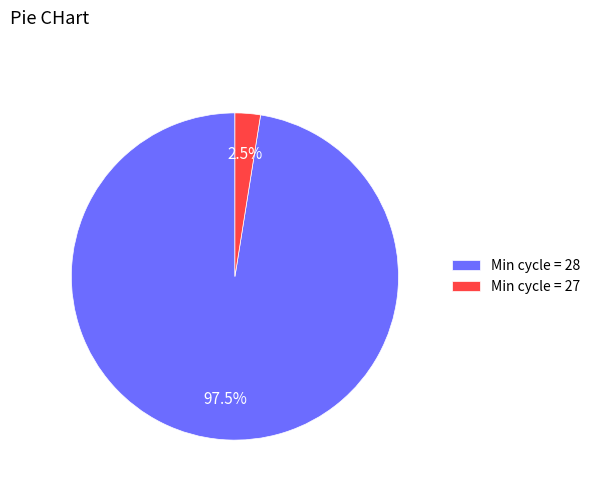

What is the total percentage of Min cycle = 27 and Min cycle = 28?

100.0%